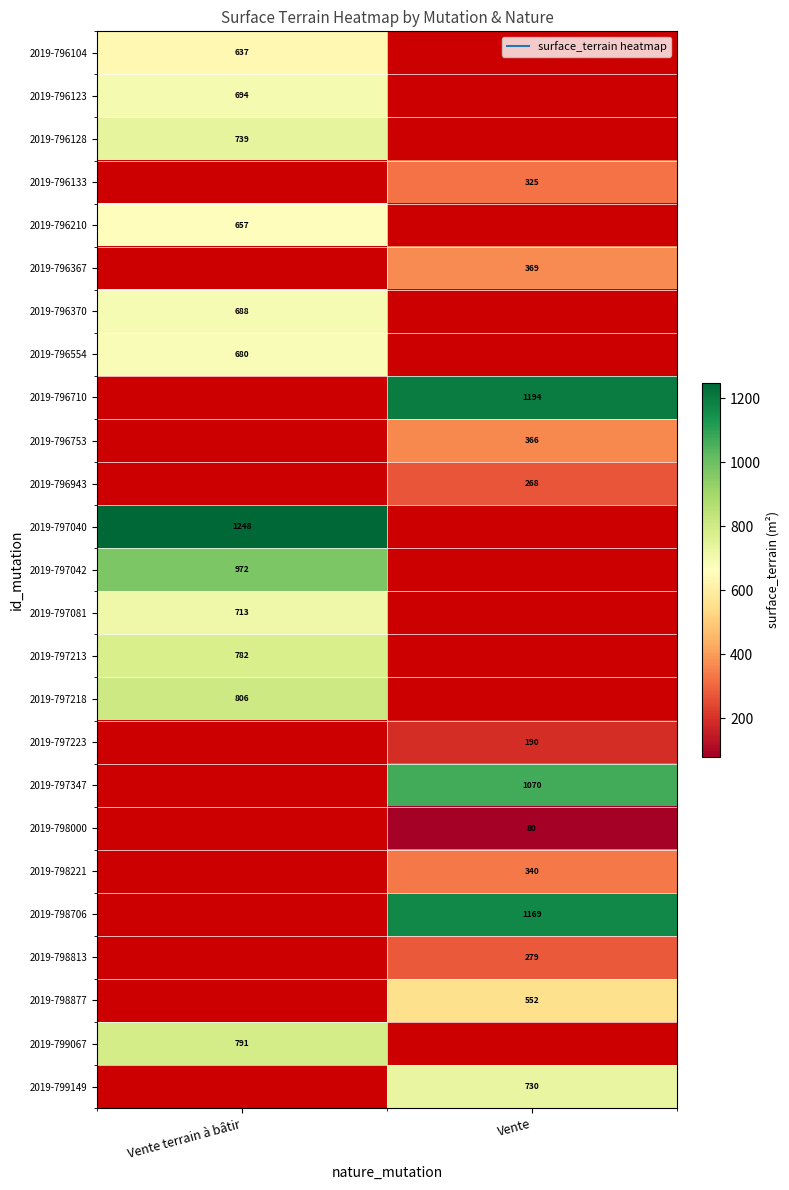

What is the maximum value shown in the chart?

1248.0